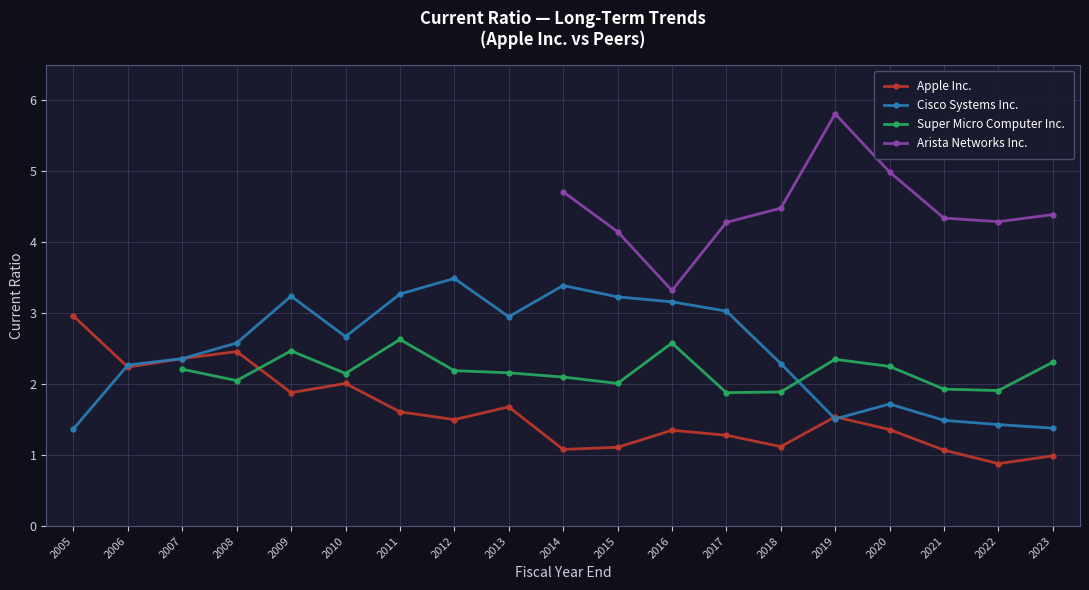

Where is Apple Inc. nearest to the value 1?

2023